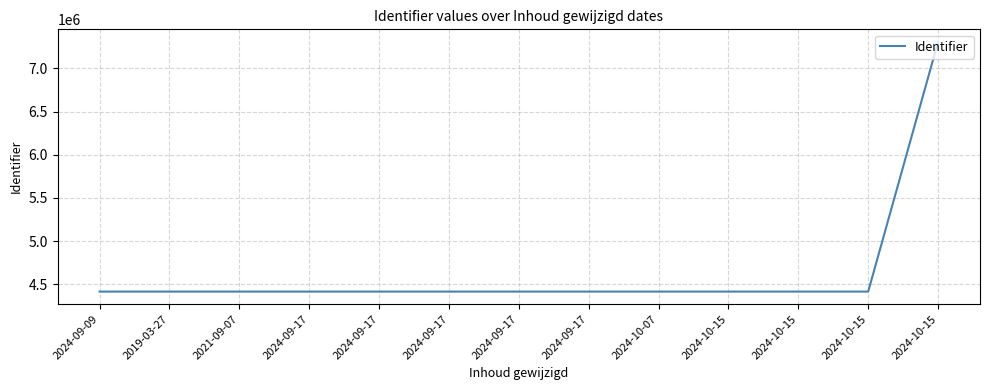

Reading left to right, list all the values displayed in this chart.

4415163	4415166	4415169	4415184	4415193	4415220	4415222	4415226	4415229	4415240	4415258	4415263	7308360